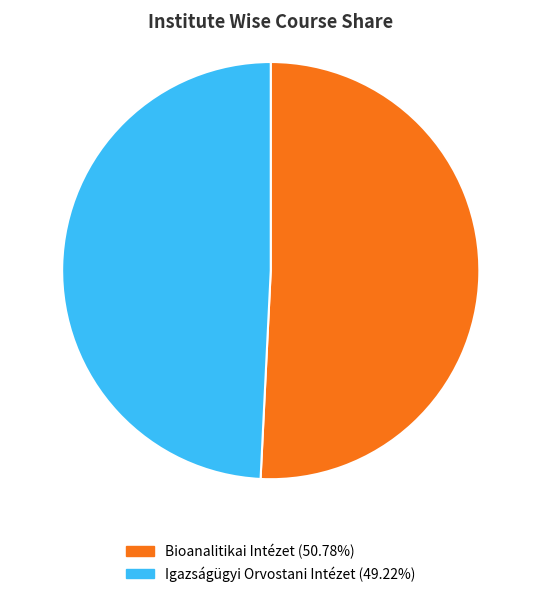

Does any single category account for the majority?

Yes